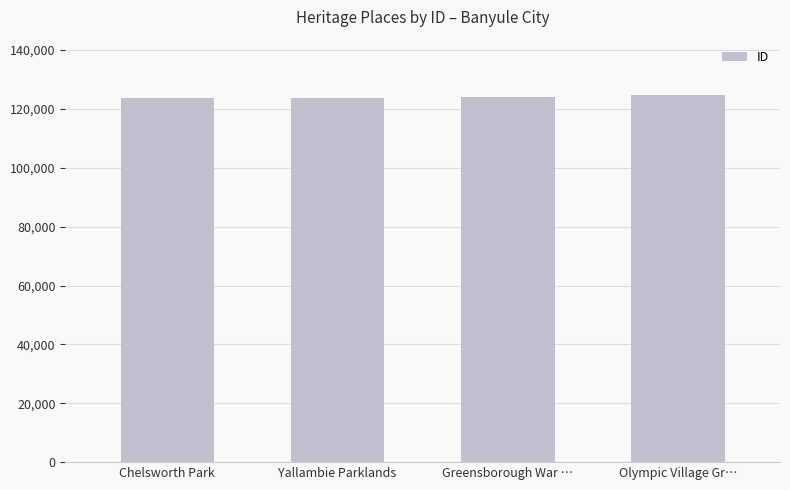

What is the sum of the values at Greensborough War … and Chelsworth Park?

248017